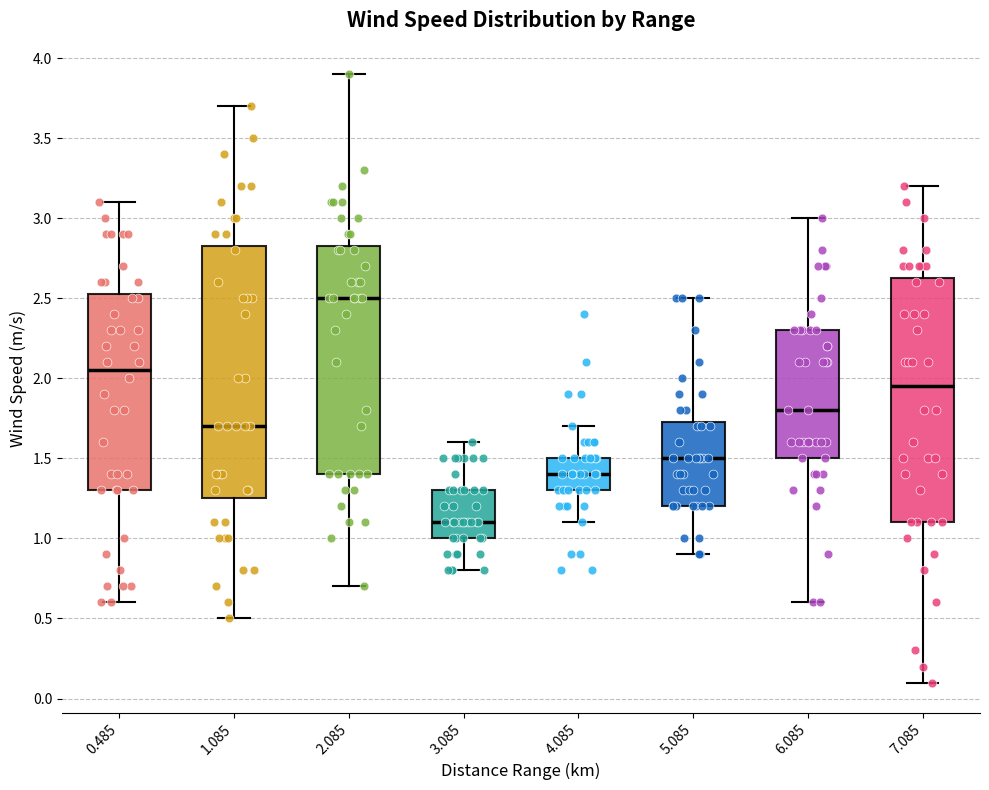

Reading left to right, read every box against the y-axis: the position of its median line, the range the box covers, and the ends of its whiskers. The values are not printed on the chart, so give them approximately, as read against the axis.

0.485: median 2.05, box 1.30 to 2.55, whiskers 0.60 to 3.10
1.085: median 1.70, box 1.25 to 2.85, whiskers 0.50 to 3.70
2.085: median 2.50, box 1.40 to 2.85, whiskers 0.70 to 3.90
3.085: median 1.10, box 1.00 to 1.30, whiskers 0.80 to 1.60
4.085: median 1.40, box 1.30 to 1.50, whiskers 1.10 to 1.70
5.085: median 1.50, box 1.20 to 1.75, whiskers 0.90 to 2.50
6.085: median 1.80, box 1.50 to 2.30, whiskers 0.60 to 3.00
7.085: median 1.95, box 1.10 to 2.65, whiskers 0.10 to 3.20